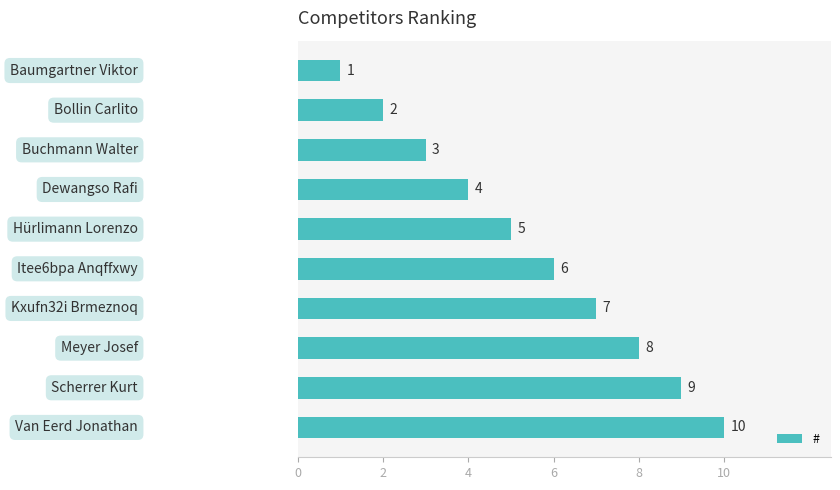

Does the chart contain any negative values?

No